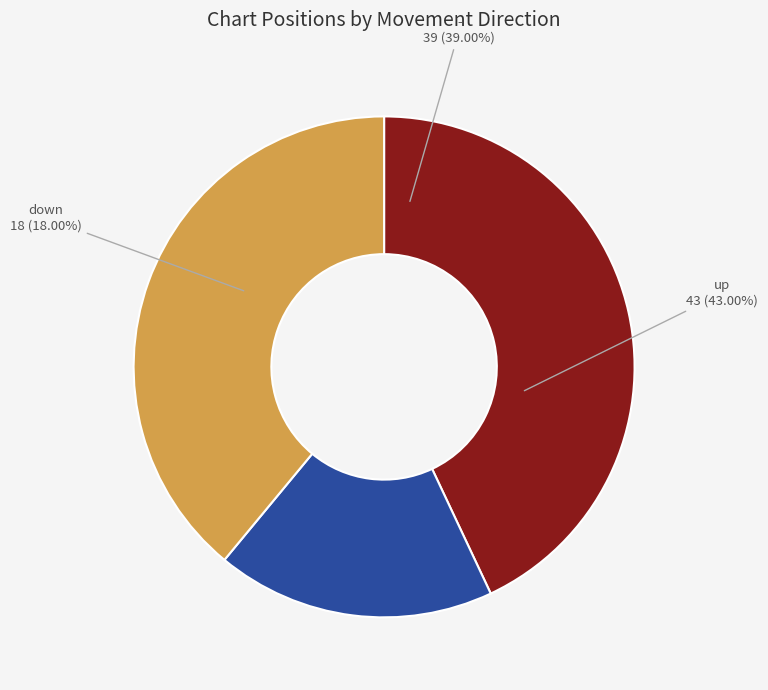

Rank the categories by value from lowest to highest.

down, -, up